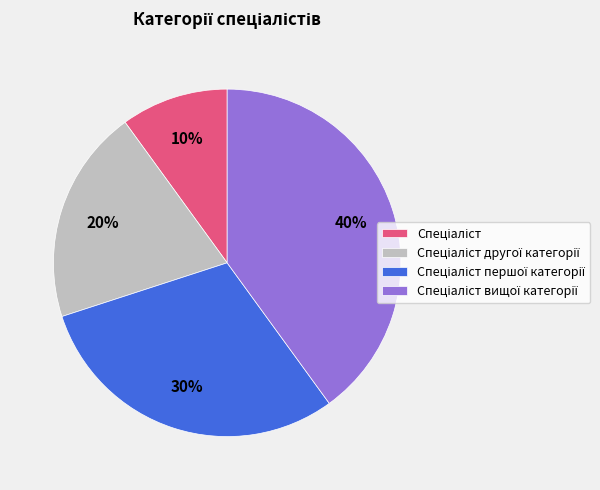

Is there a majority slice in this chart?

No